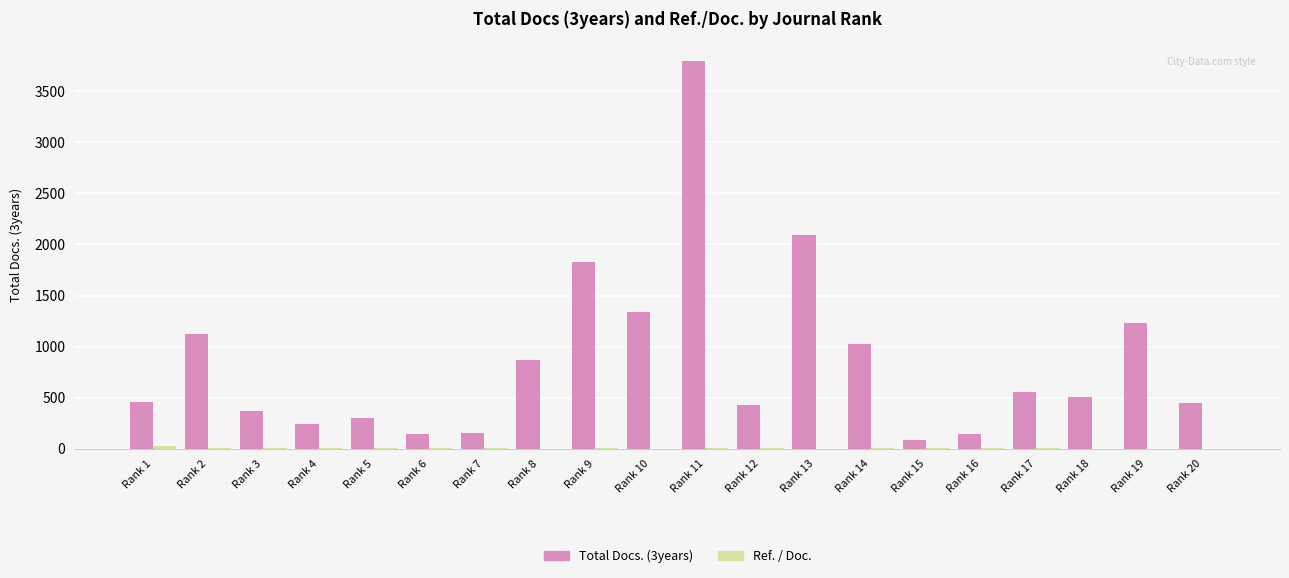

Which category has the highest value in the Total Docs. (3years) series?

Rank 11